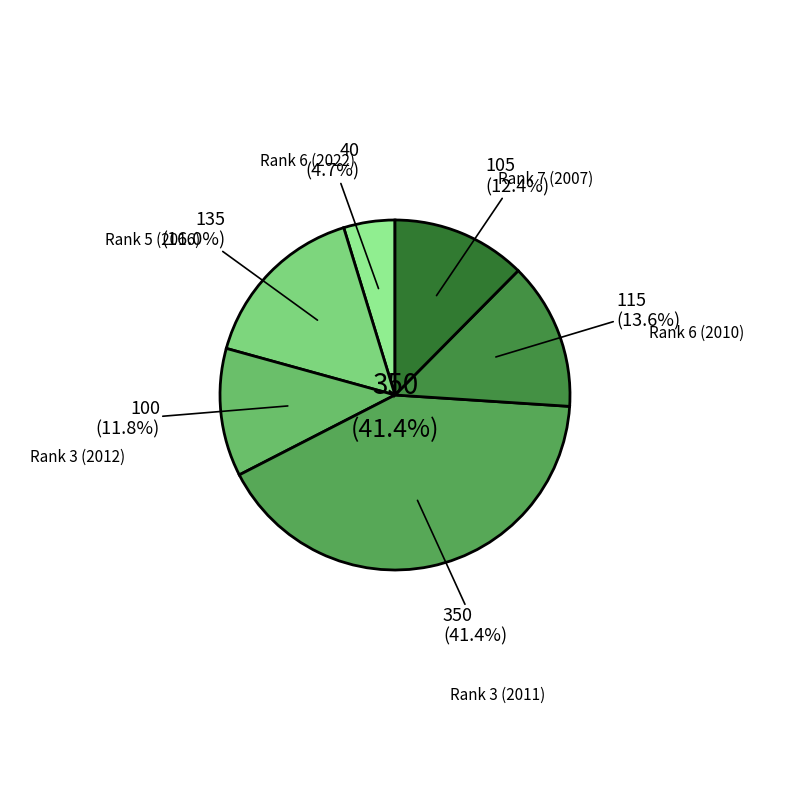

The 3 slice represents 41% of the pie. True or false?

True